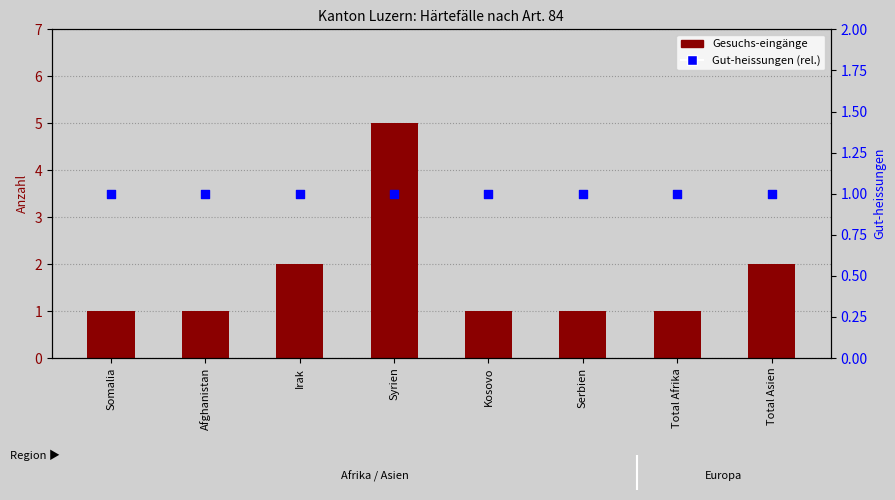

Which series contains the lowest Y value?

Gesuchs-eingänge